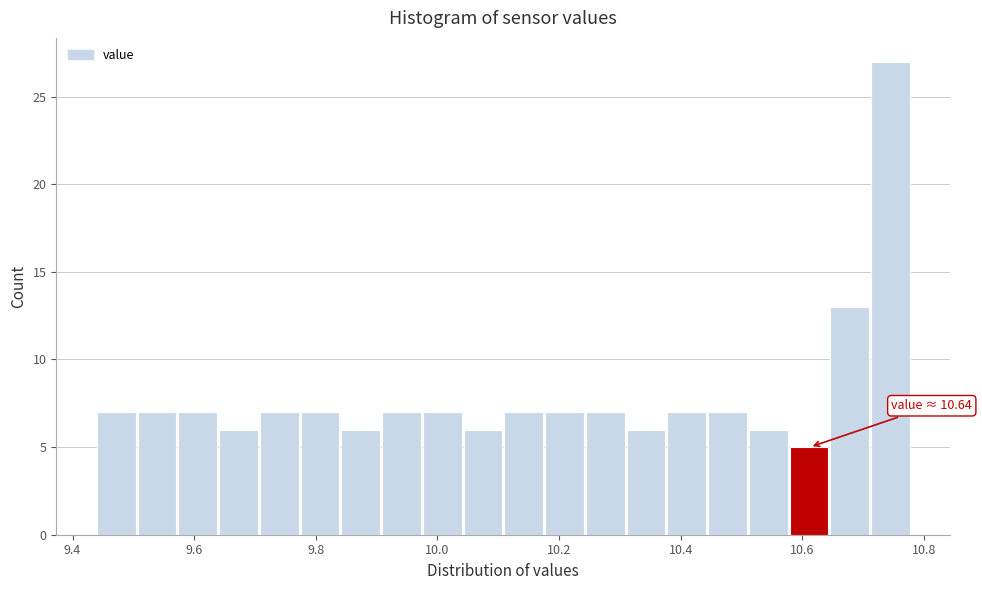

Read against the x-axis, roughly where is the centre of the tallest bar?

10.74